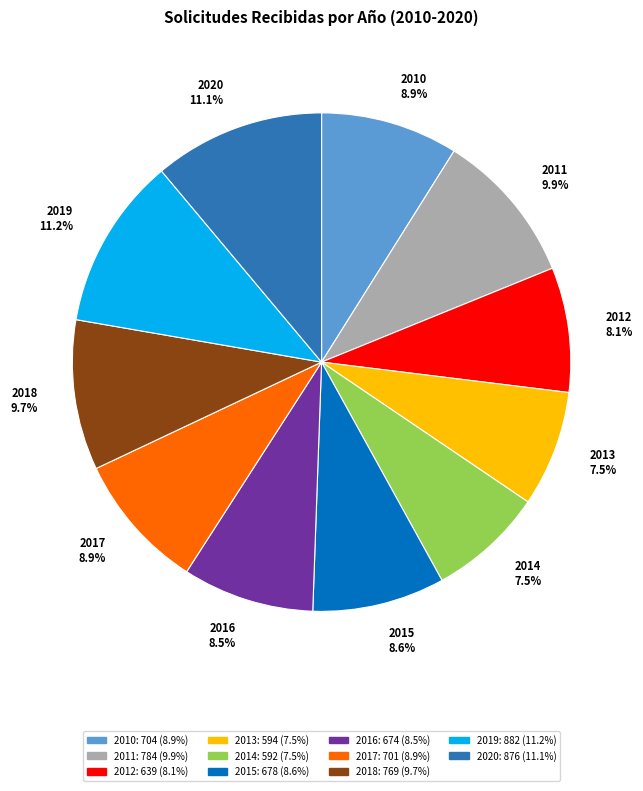

Is the sum of 2015 and 2017 greater than half?

No